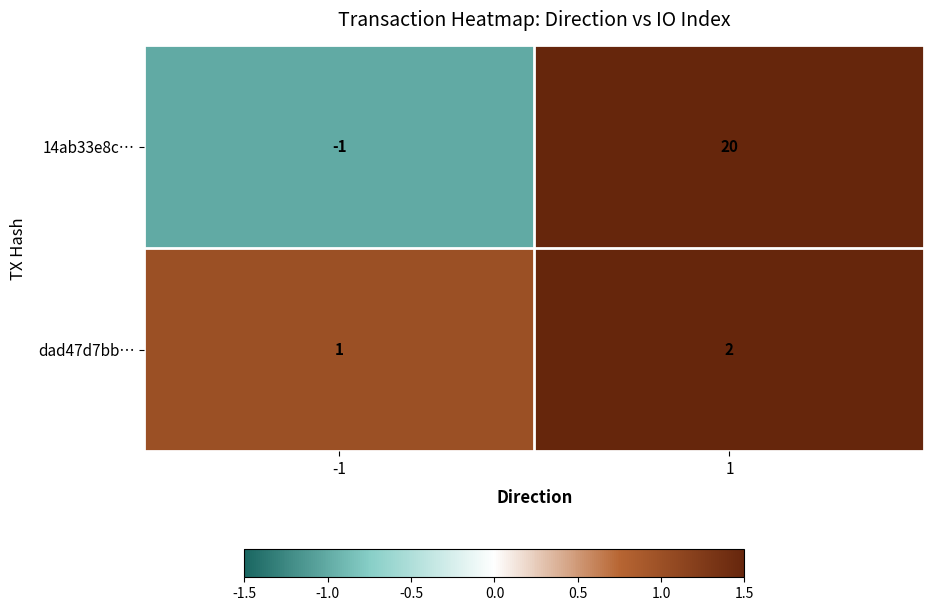

The 14ab33e8c… series shows -1 at -1. True or false?

True